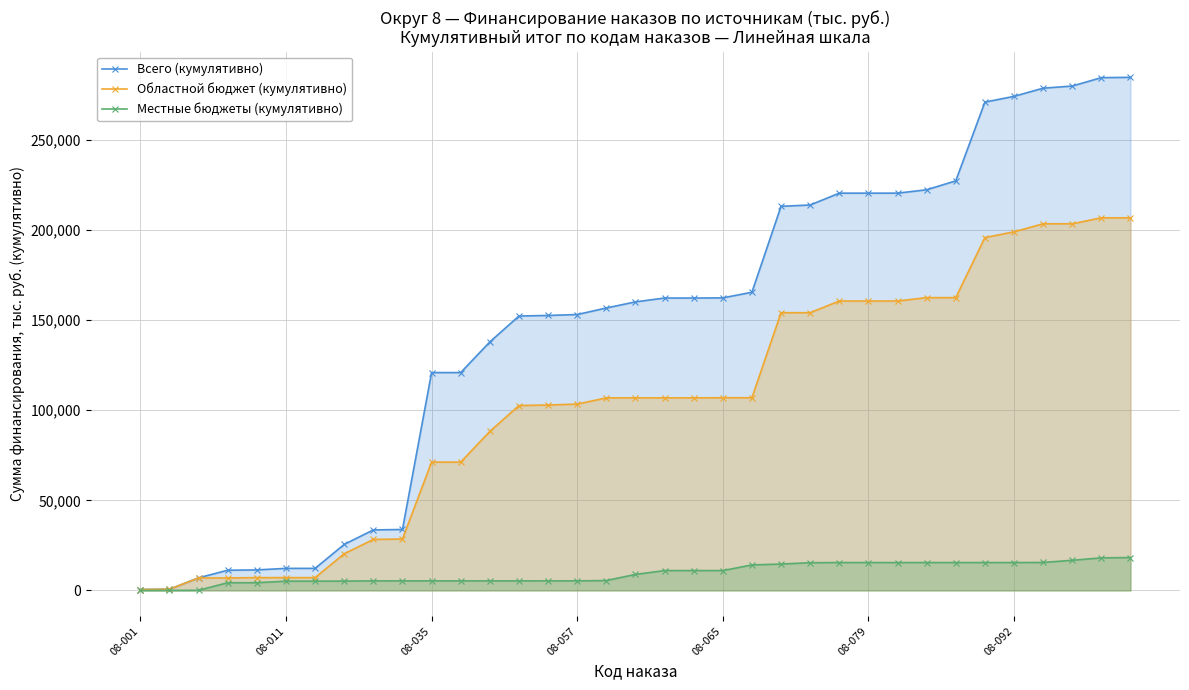

True or false: Местные бюджеты (кумулятивно) and Областной бюджет (кумулятивно) cross at least once.

False